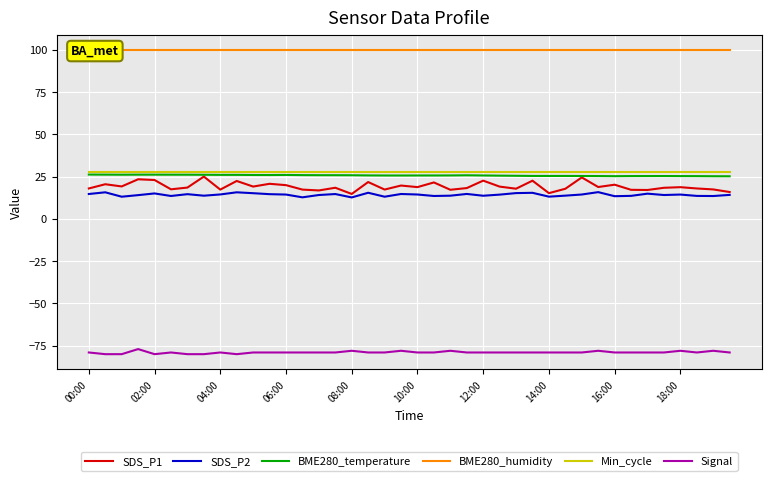

What are all the series names shown in the legend?

SDS_P1, SDS_P2, BME280_temperature, BME280_humidity, Min_cycle, Signal